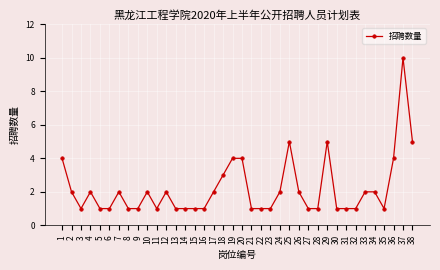

The chart shows a value of 5 at 38. True or false?

True